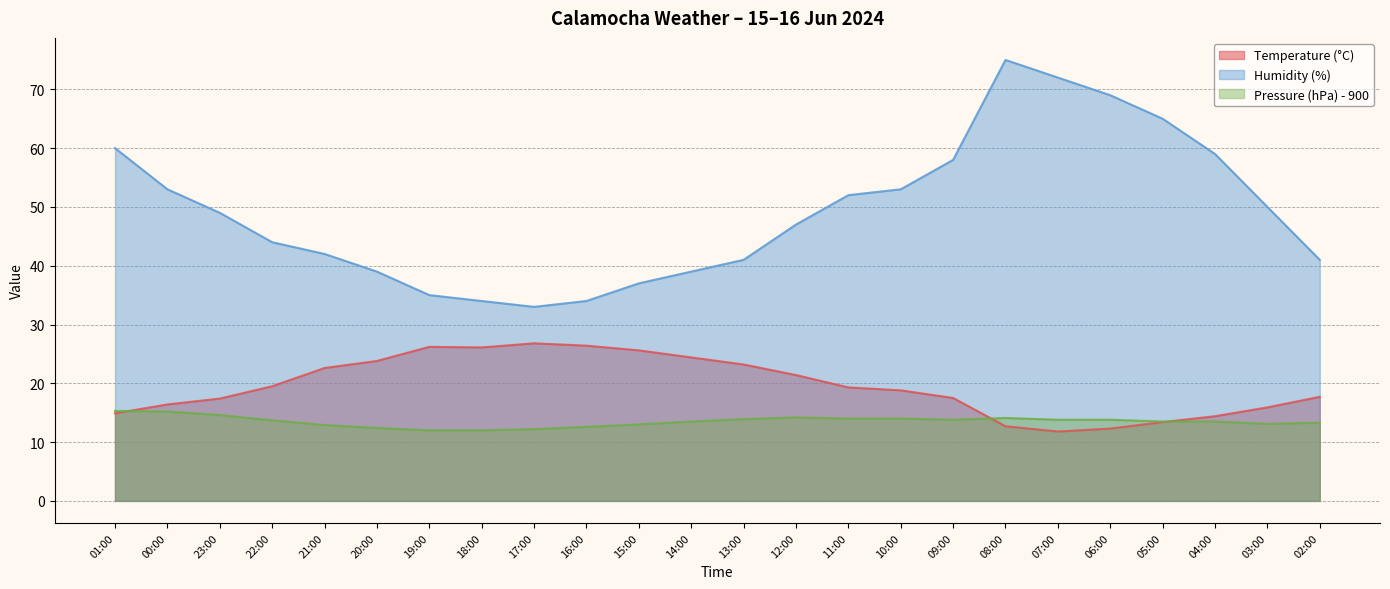

Which series has the largest range (max minus min)?

Humidity (%)